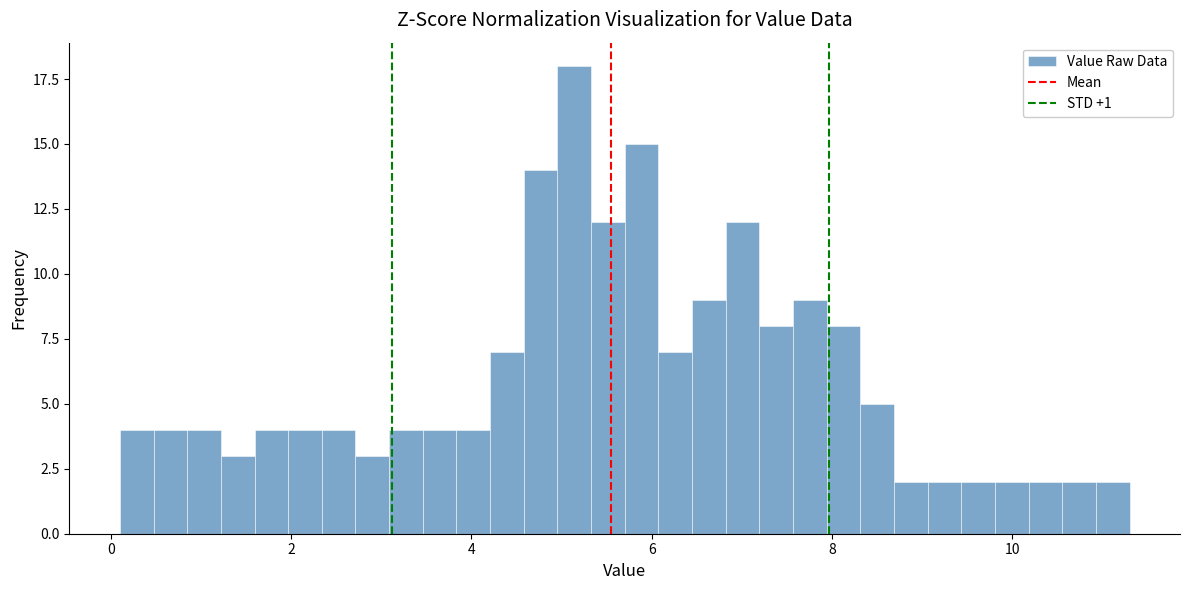

Read against the x-axis, roughly where is the centre of the tallest bar?

5.2